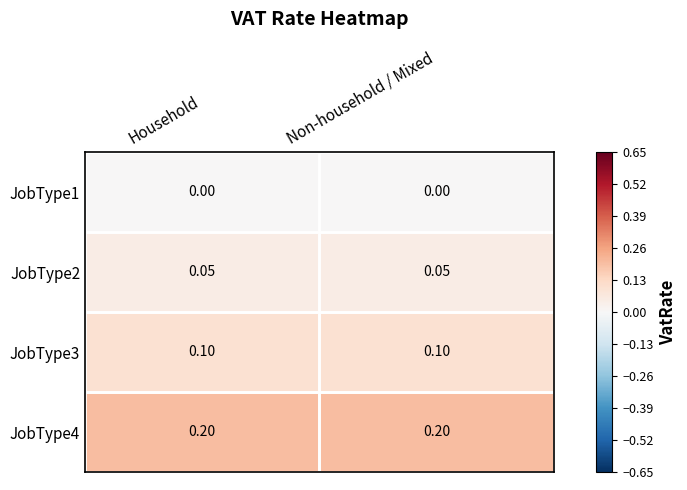

Is the value of JobType1 at Household greater than the value of JobType2 at Household?

No